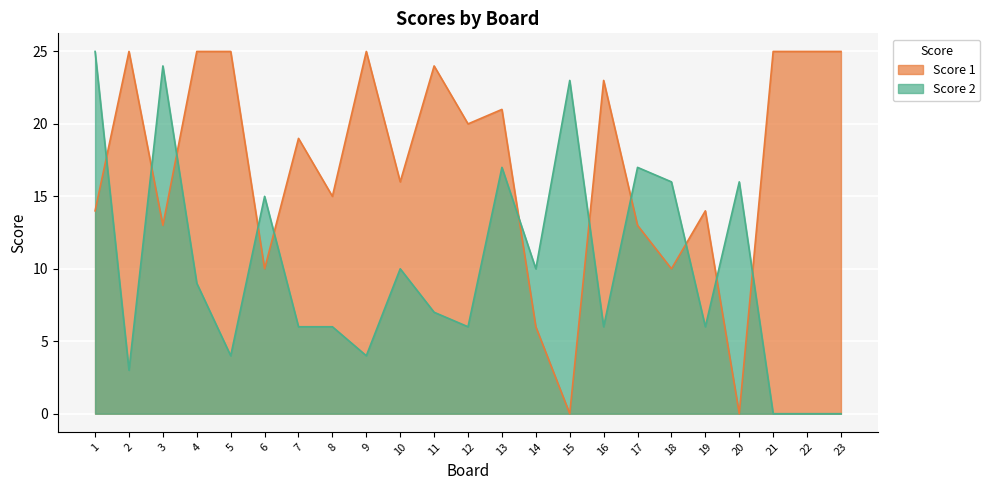

What is the average value of the Score 1 series?

17